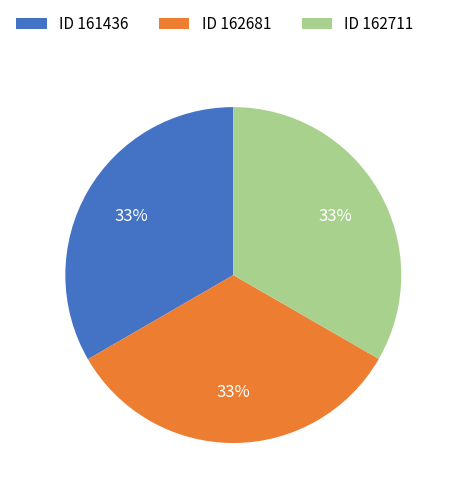

To the nearest percent, what is the average slice percentage?

33%